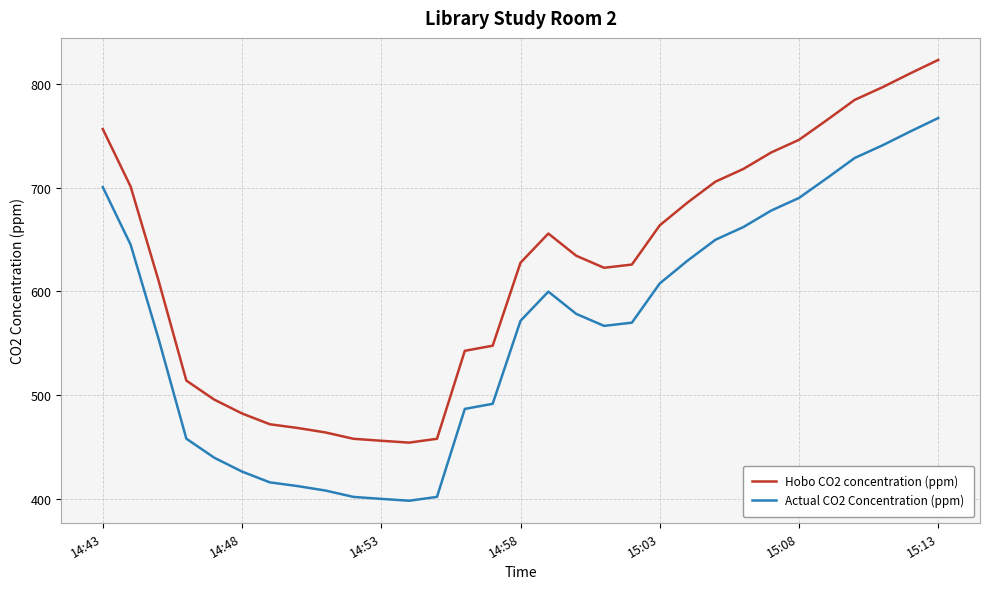

What is the lowest value of the Hobo CO2 concentration (ppm) series?

454.2